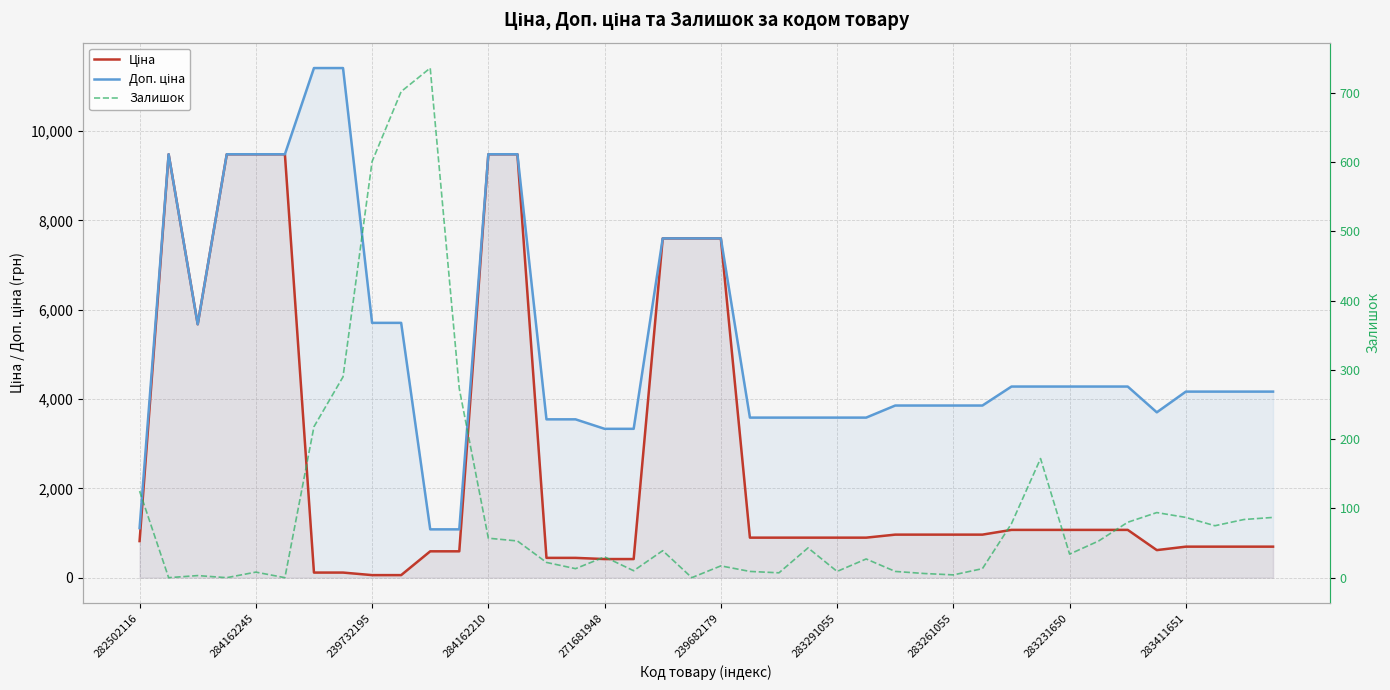

Rank the series at 284162210 from lowest to highest value.

Залишок, Ціна, Доп. ціна